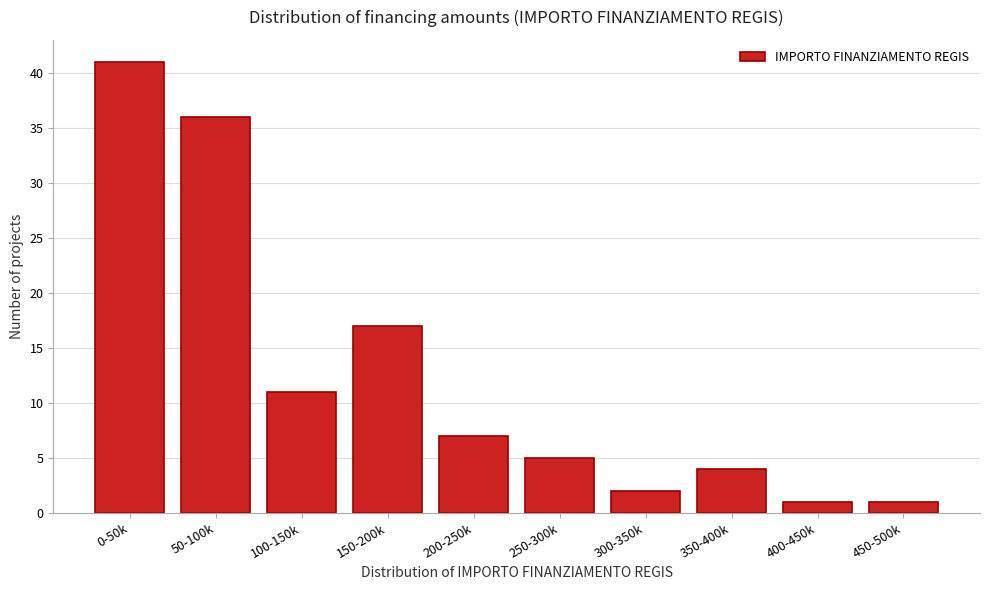

Reading left to right, extract all data points from this chart.

0-50k=41	50-100k=36	100-150k=11	150-200k=17	200-250k=7	250-300k=5	300-350k=2	350-400k=4	400-450k=1	450-500k=1